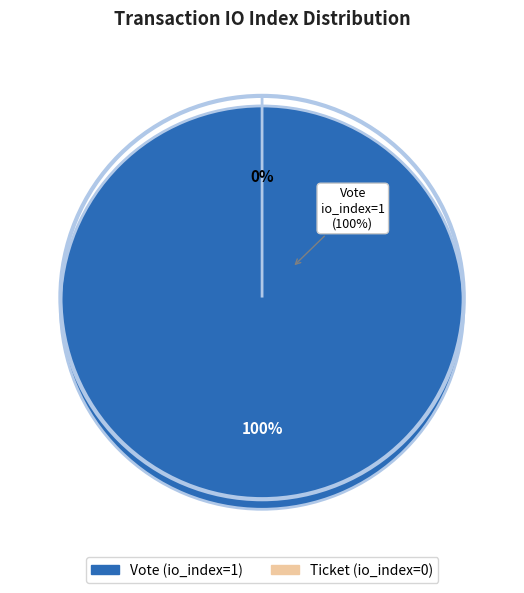

Rank the categories by value from highest to lowest.

Vote (io_index=1), Ticket (io_index=0)